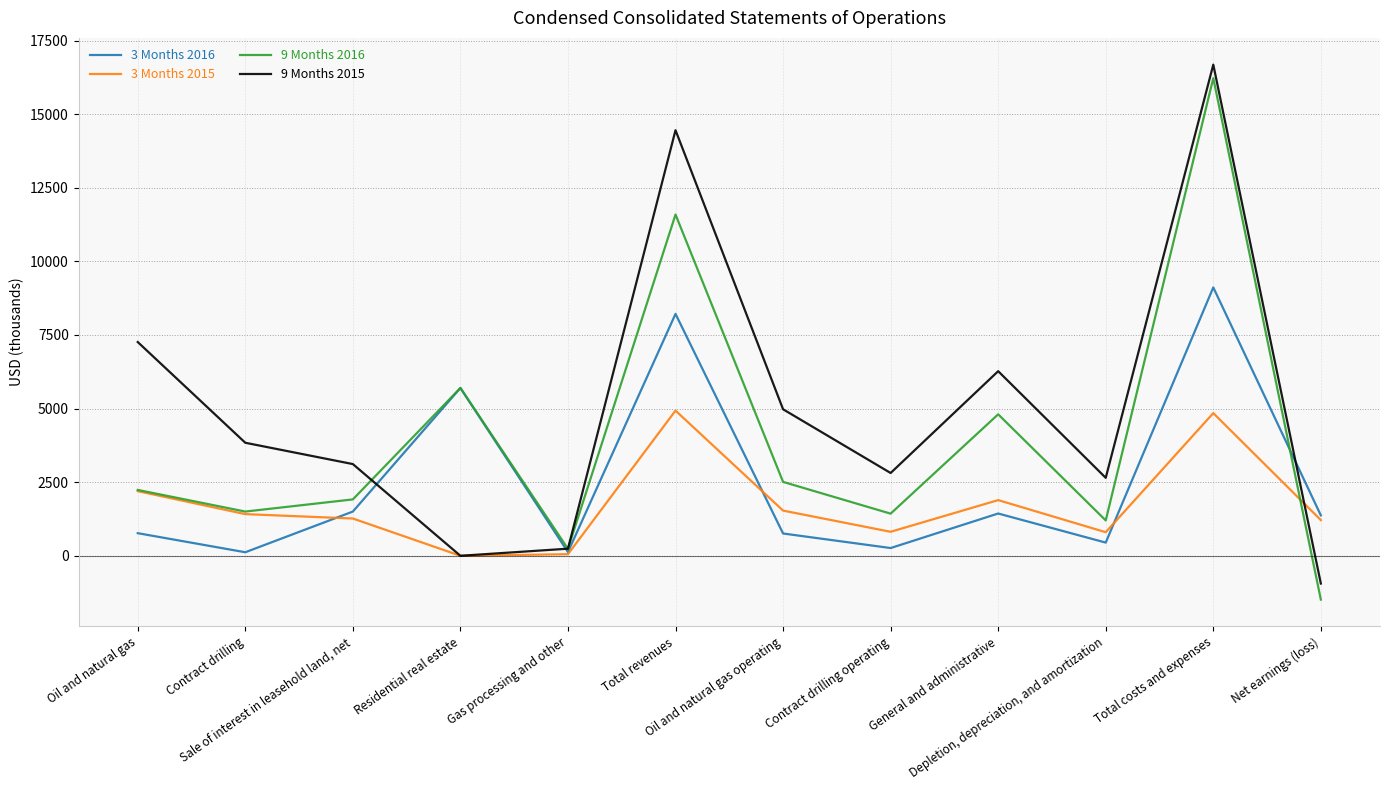

Which series changed the most between Contract drilling and Total revenues?

9 Months 2015